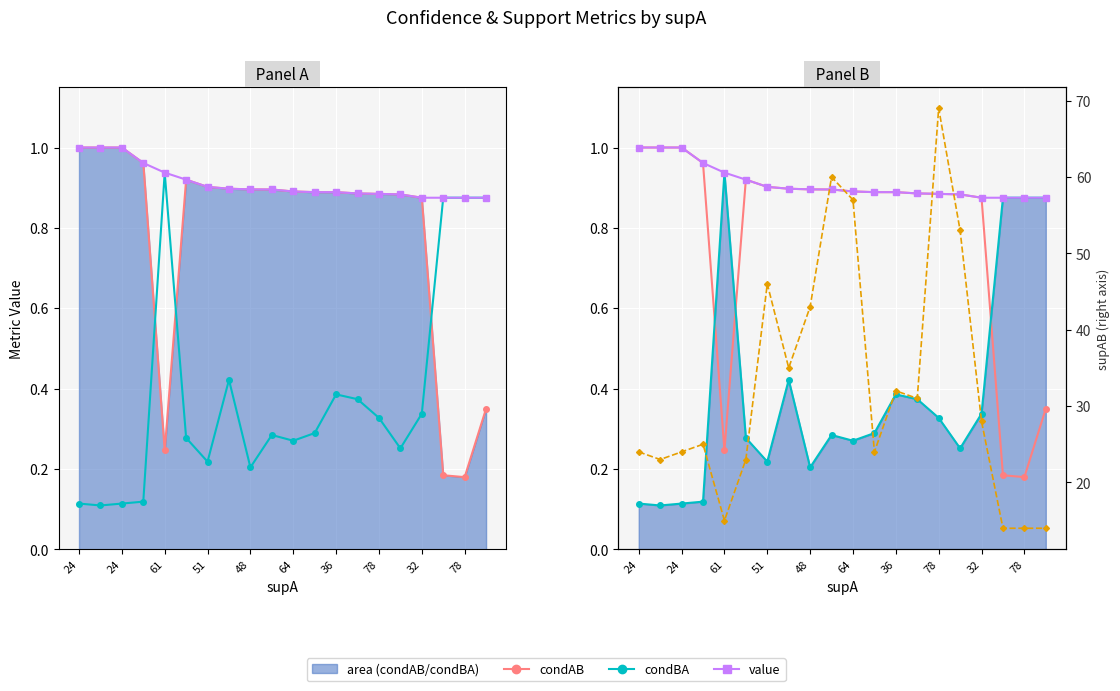

How many lines are shown in the chart?

4